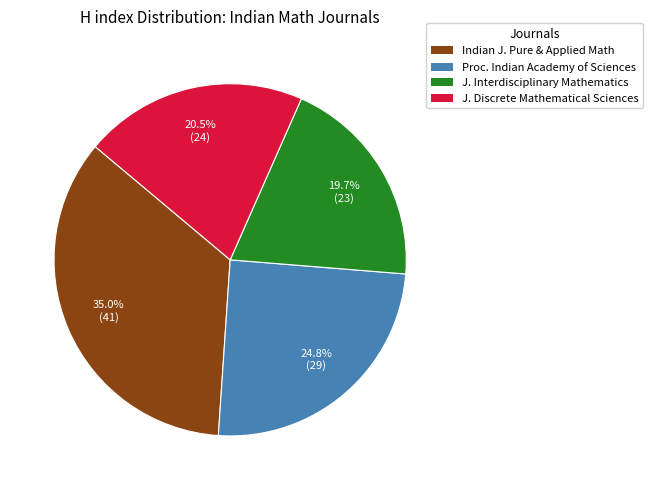

Is there any slice that represents more than half of the pie?

No